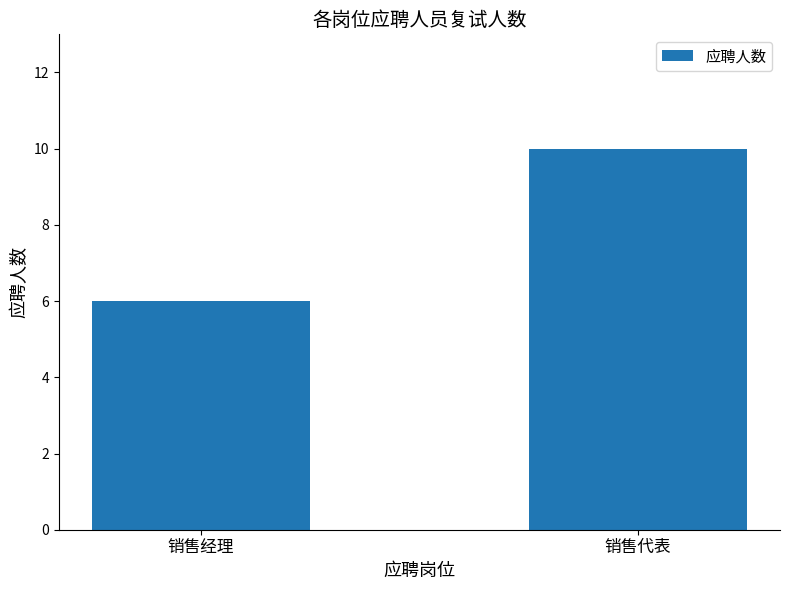

What is the value of the 1st bar from the left?

6